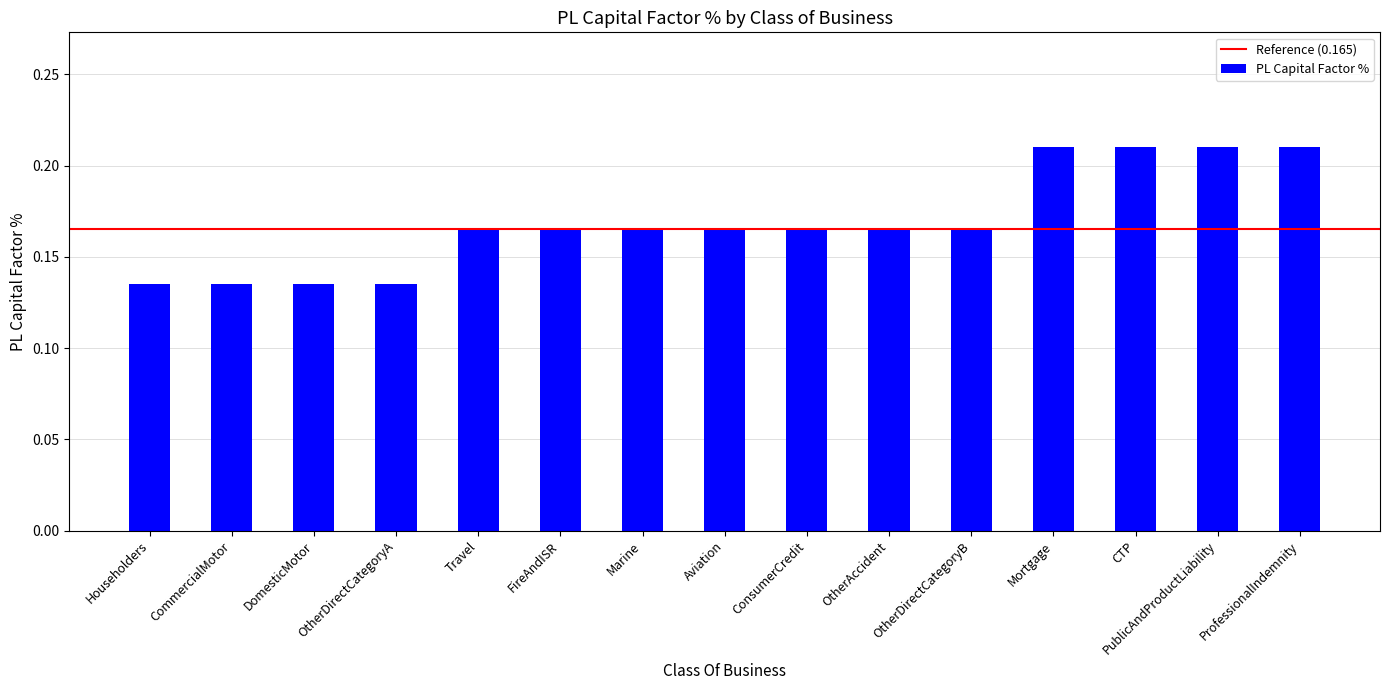

Between ProfessionalIndemnity and Travel, which is larger?

ProfessionalIndemnity